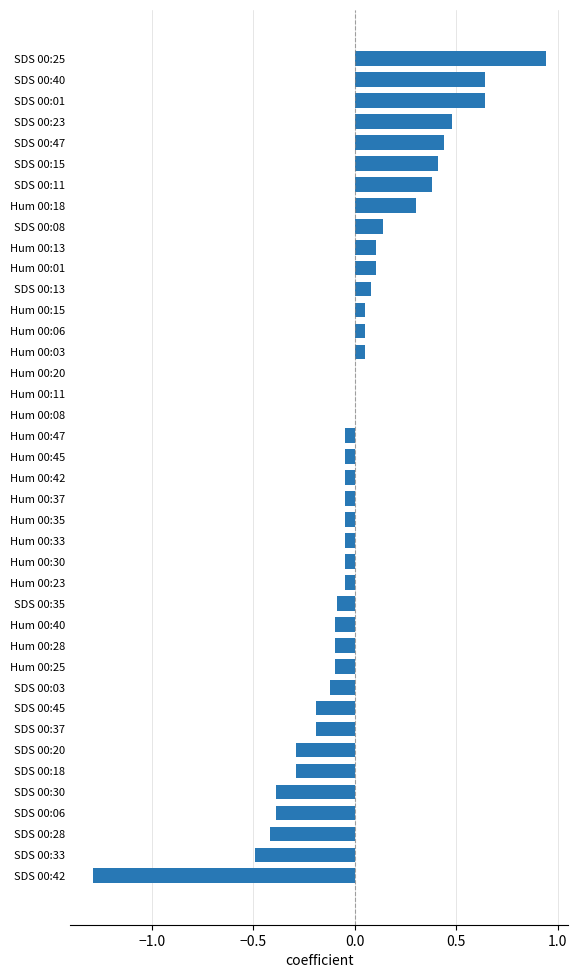

Which has a higher value, SDS 00:08 or Hum 00:40?

SDS 00:08